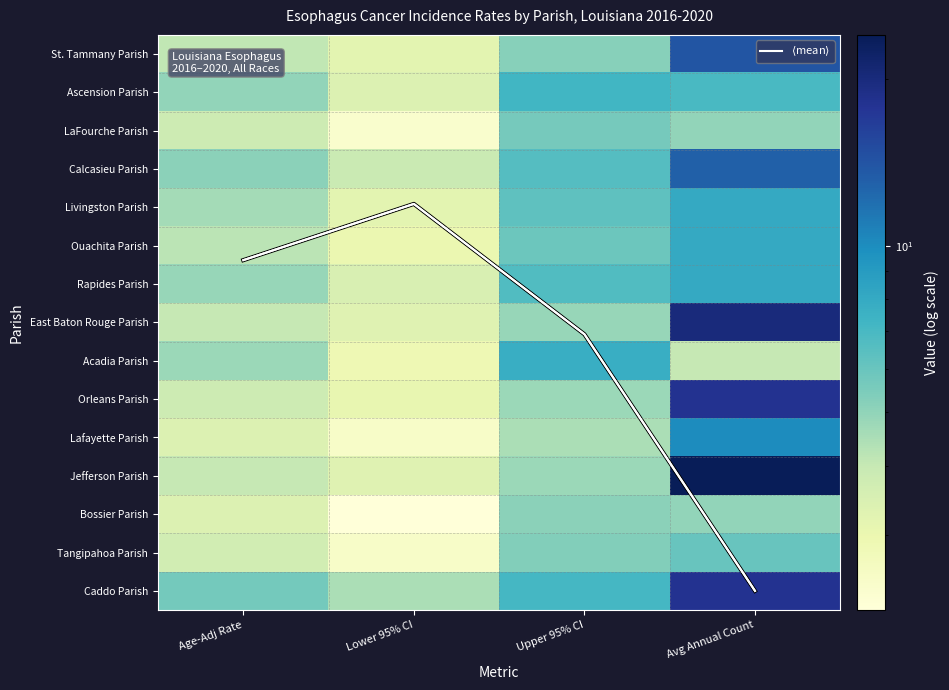

What is the approximate value of Caddo Parish at Age-Adj Rate?

5.7